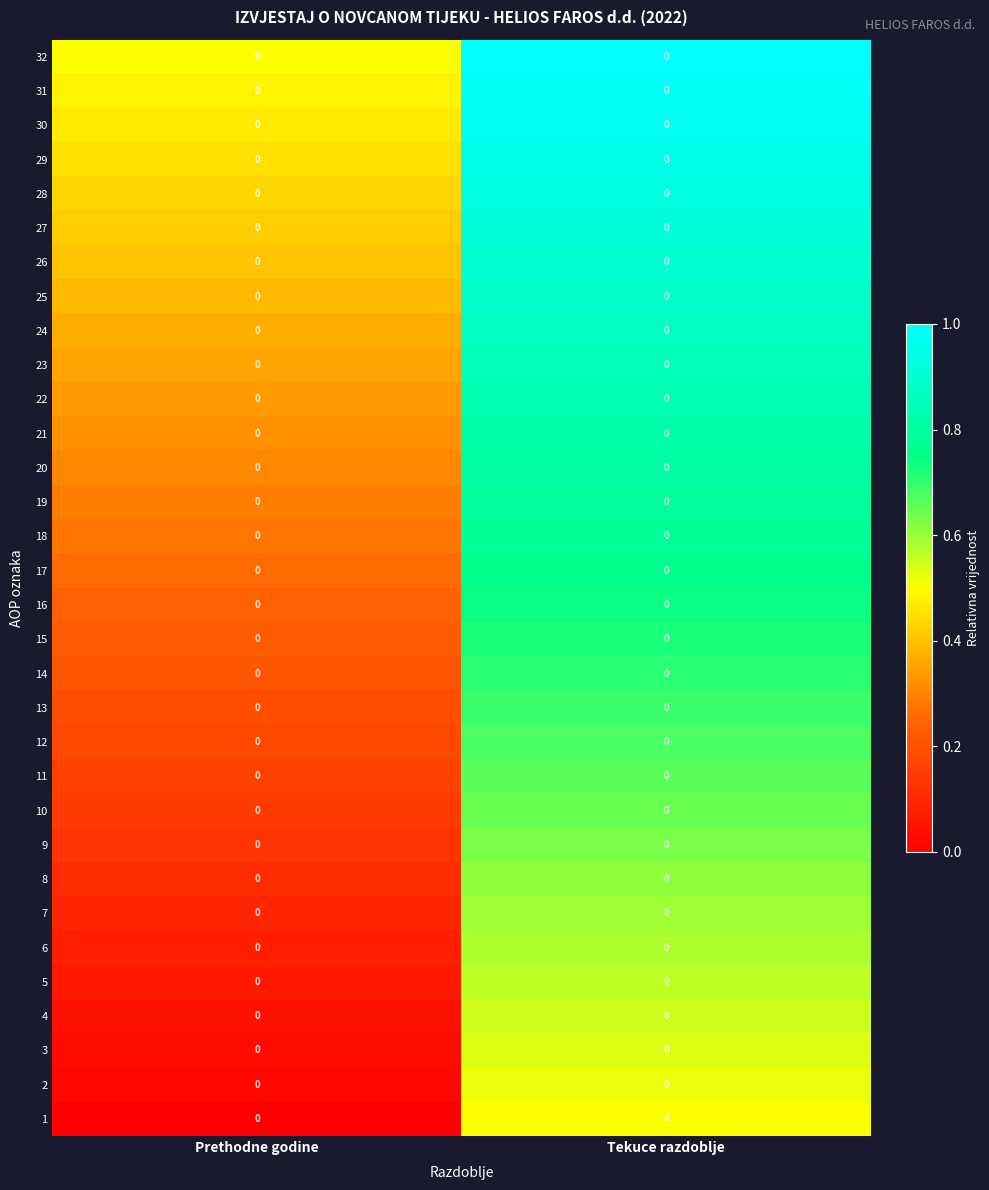

List the labels in order of 20 value, largest first.

Tekuce razdoblje, Prethodne godine